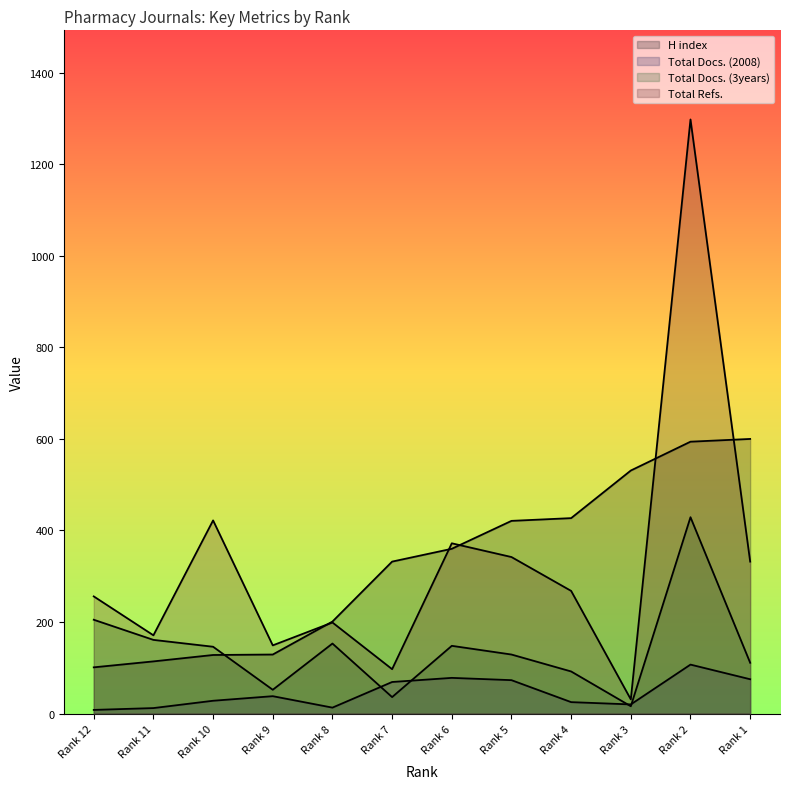

What is the total value across all series at Rank 1?

1118